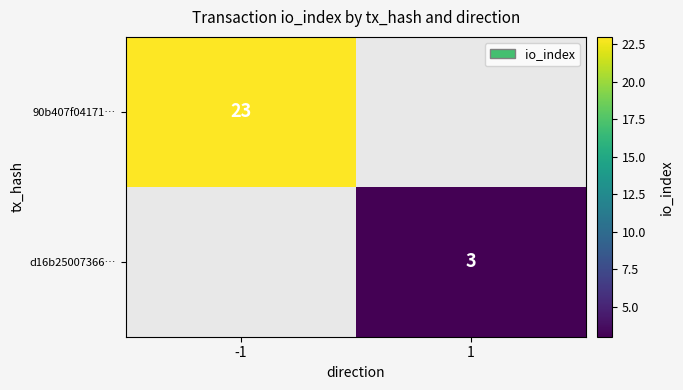

True or false: 90b407f04171… has a value of 10 at -1.

False